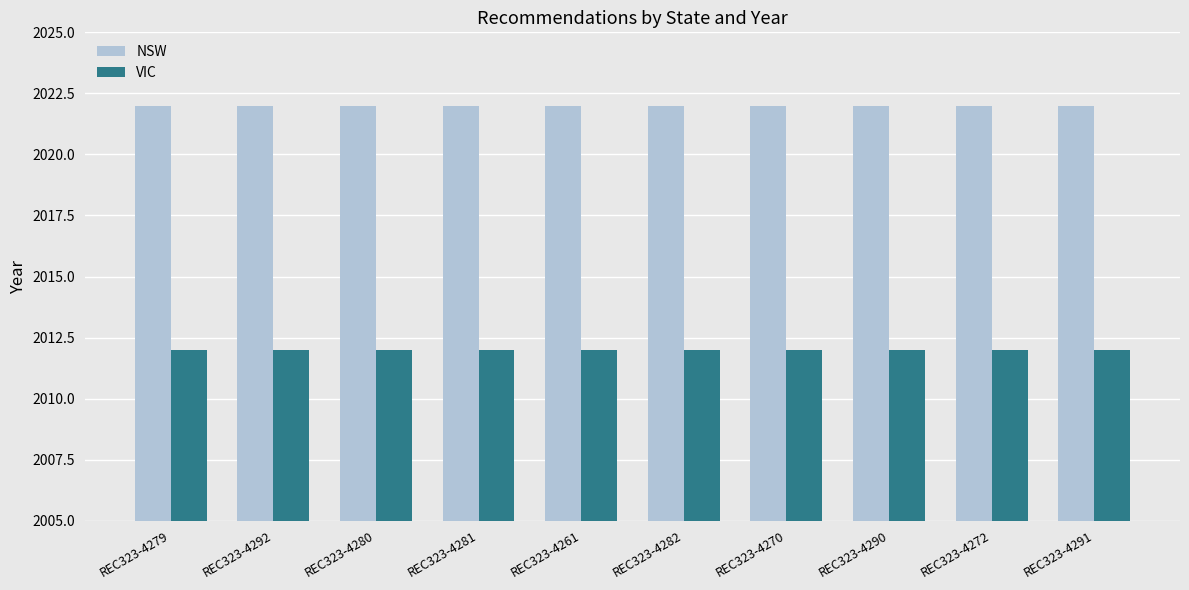

Reading left to right, list all the values displayed in this chart.

NSW: REC323-4279=2022	REC323-4292=2022	REC323-4280=2022	REC323-4281=2022	REC323-4261=2022	REC323-4282=2022	REC323-4270=2022	REC323-4290=2022	REC323-4272=2022	REC323-4291=2022
VIC: REC323-4279=2012	REC323-4292=2012	REC323-4280=2012	REC323-4281=2012	REC323-4261=2012	REC323-4282=2012	REC323-4270=2012	REC323-4290=2012	REC323-4272=2012	REC323-4291=2012